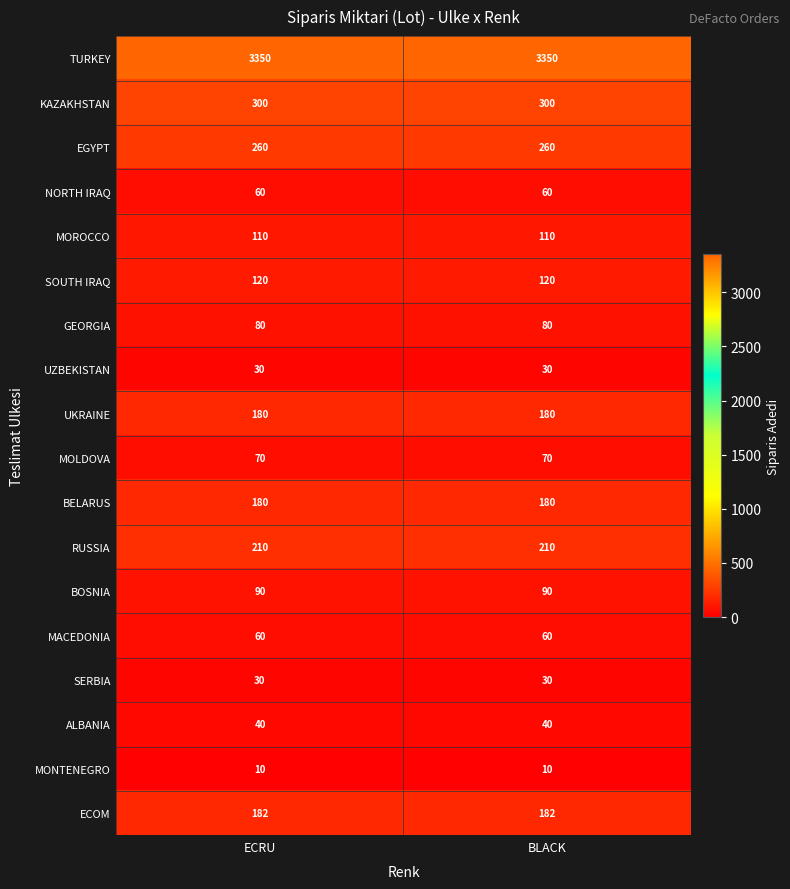

The value of NORTH IRAQ at ECRU is 60. True or false?

True